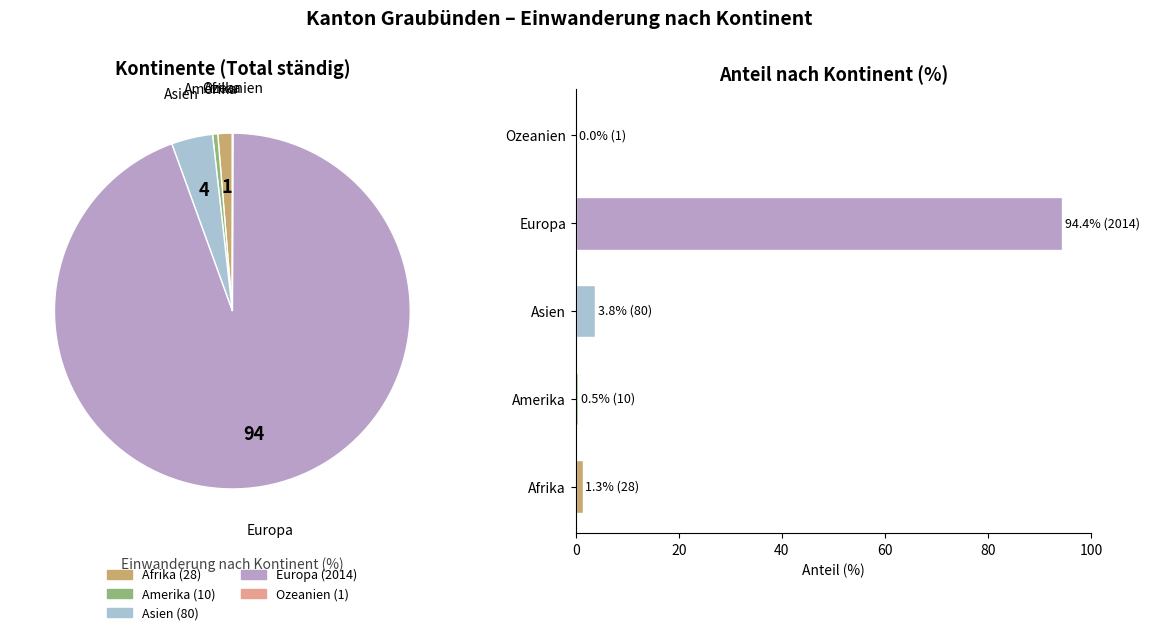

How many slices are in this pie chart?

5